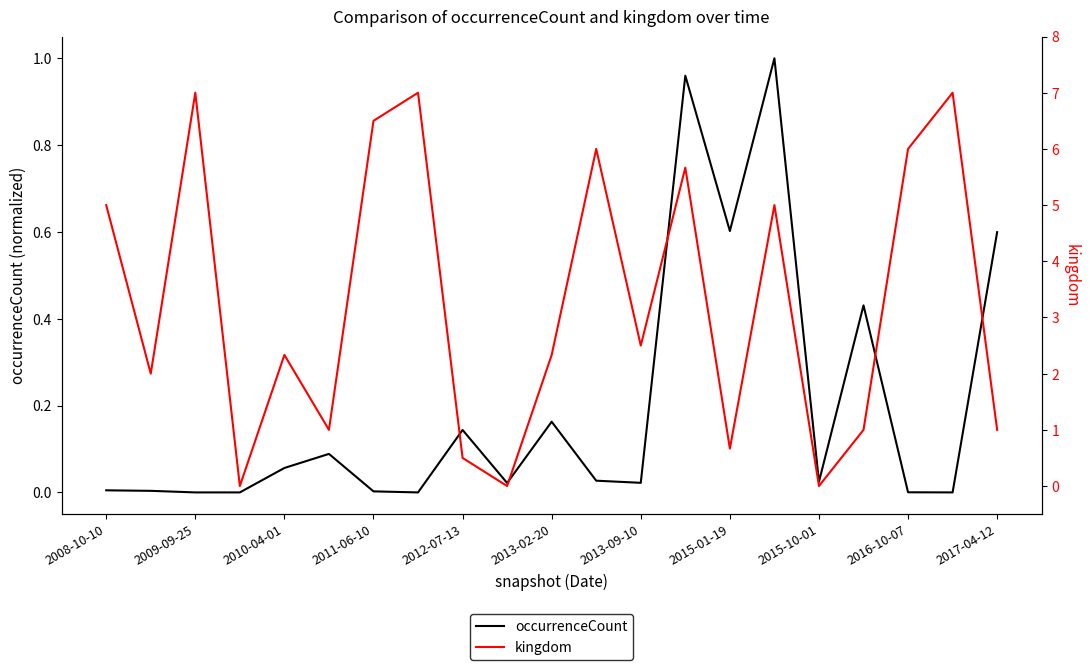

The value of occurrenceCount at 2009-09-25 is 0.0. True or false?

True